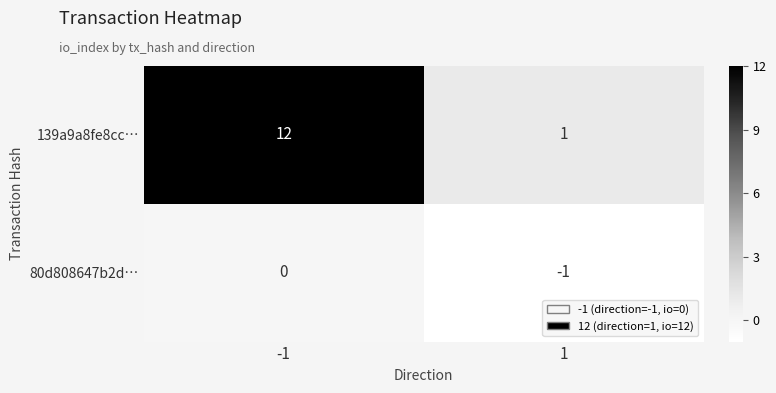

What is the spread (max minus min) of values at -1?

12